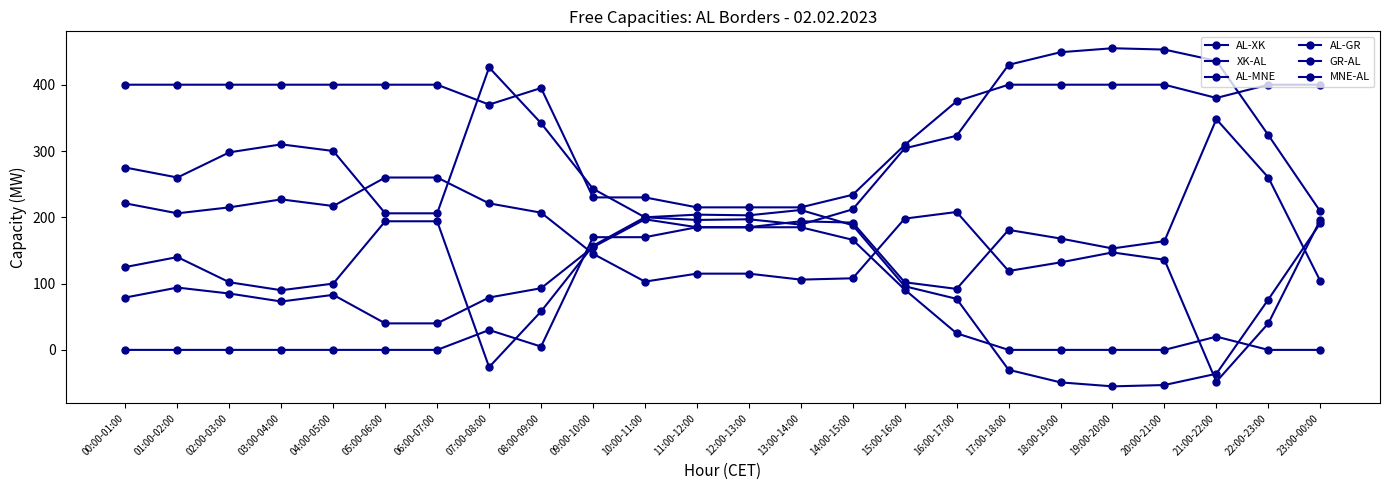

What is the label of the 11th point from the left?

10:00-11:00